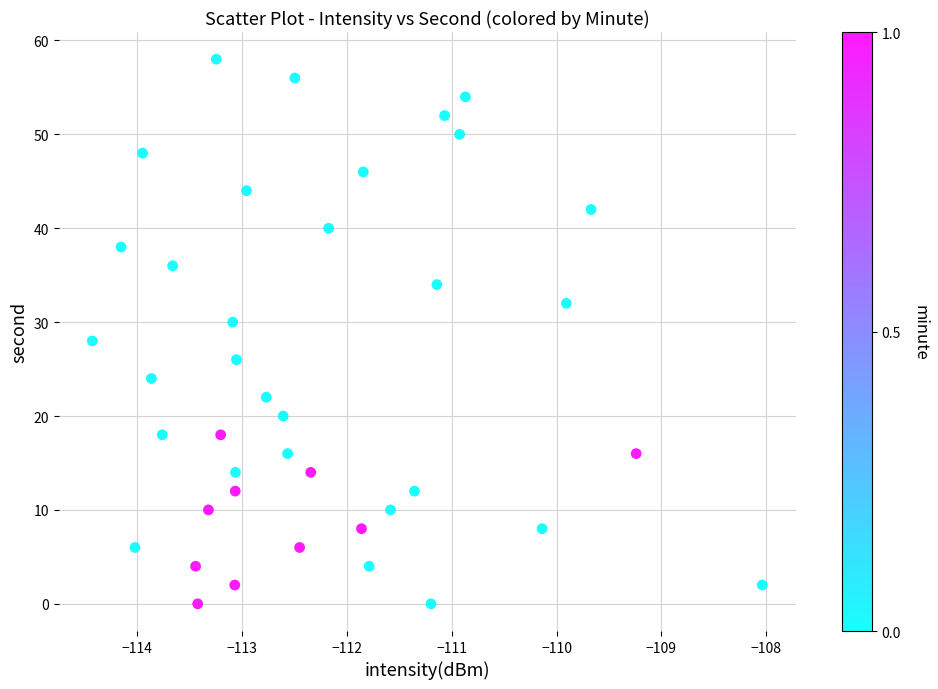

What is the range of Y values (max minus min)?

58